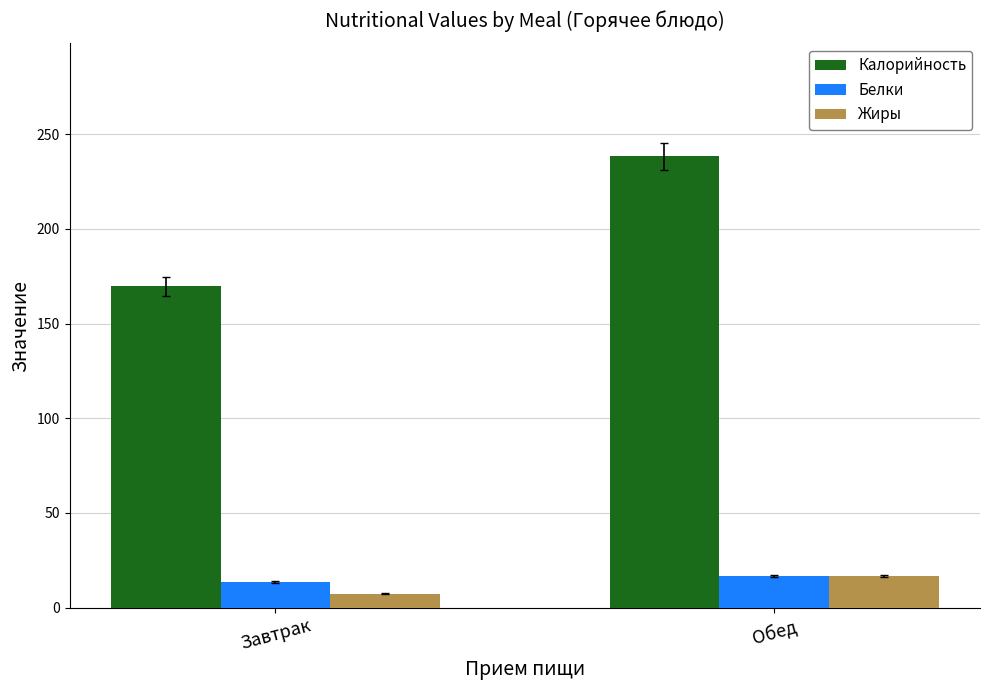

The Калорийность series shows 238.3 at Обед. True or false?

True